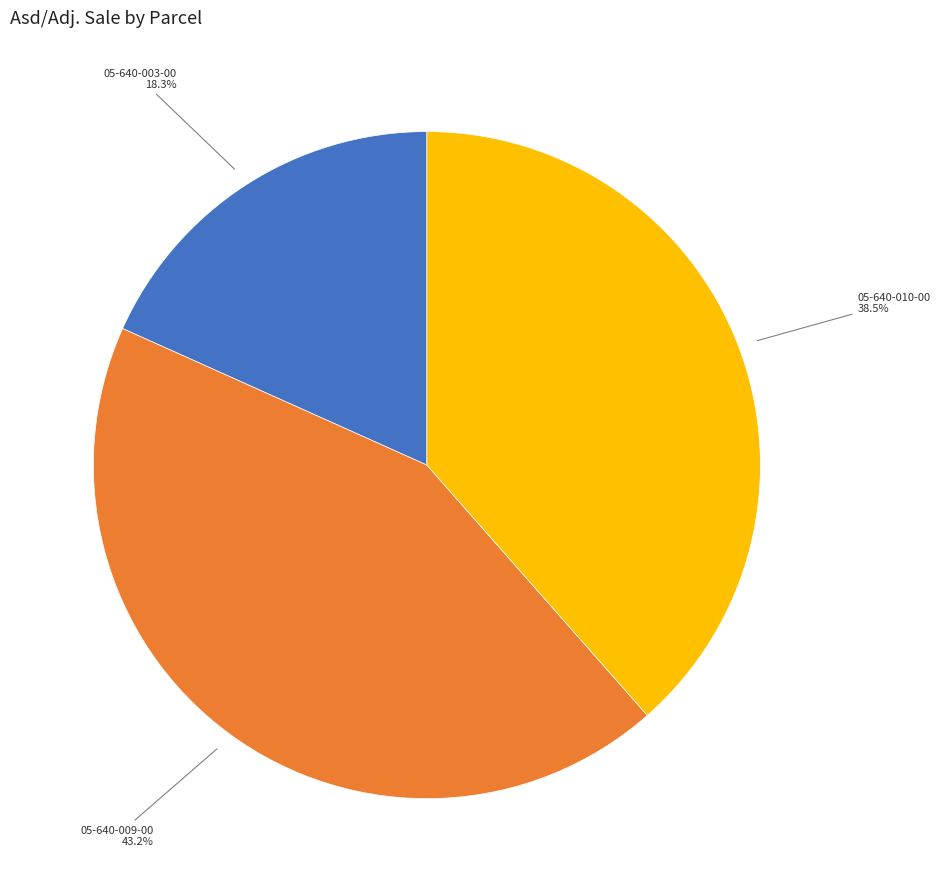

Count the number of slices in the pie.

3